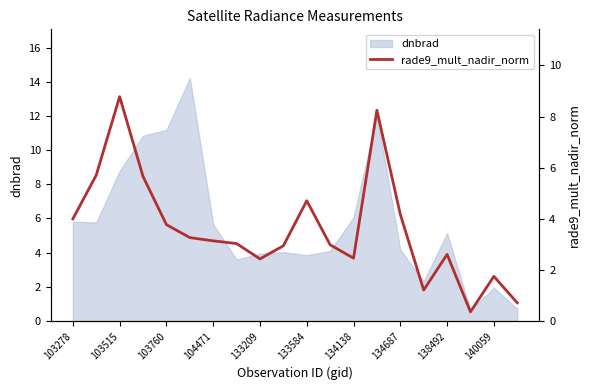

What is the greatest value displayed?

8.8